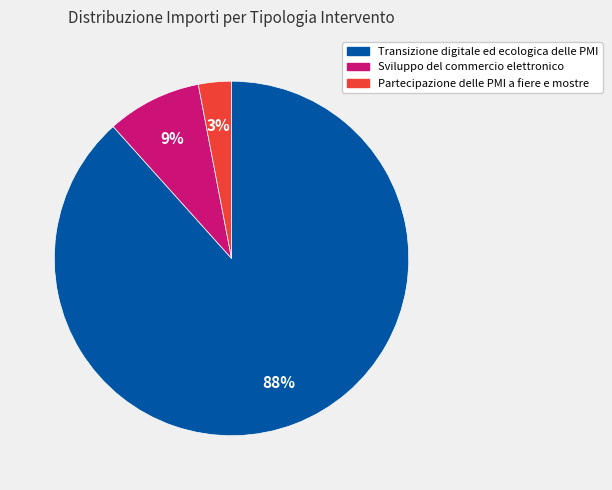

Is there a majority slice in this chart?

Yes